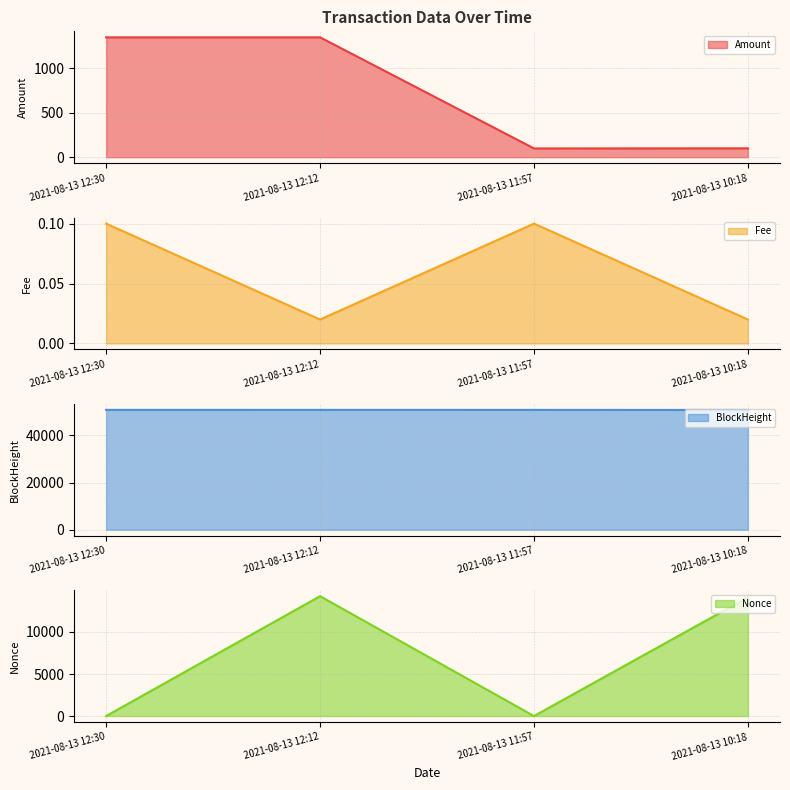

Which series has the largest total across all categories?

BlockHeight line